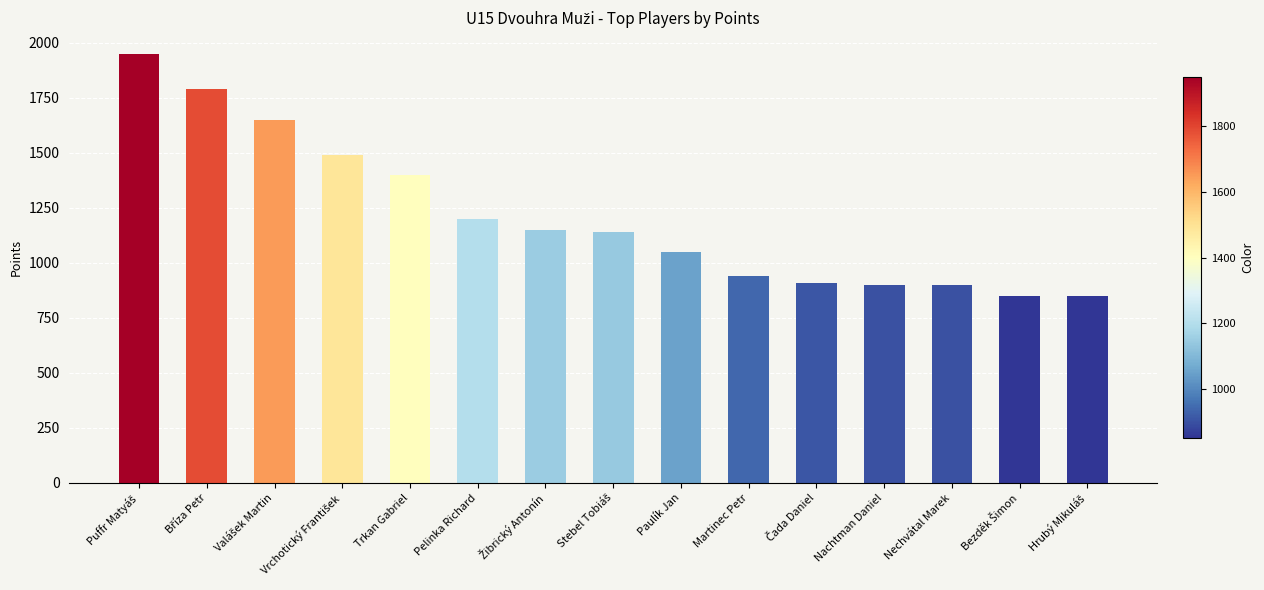

What is the greatest value displayed?

1950